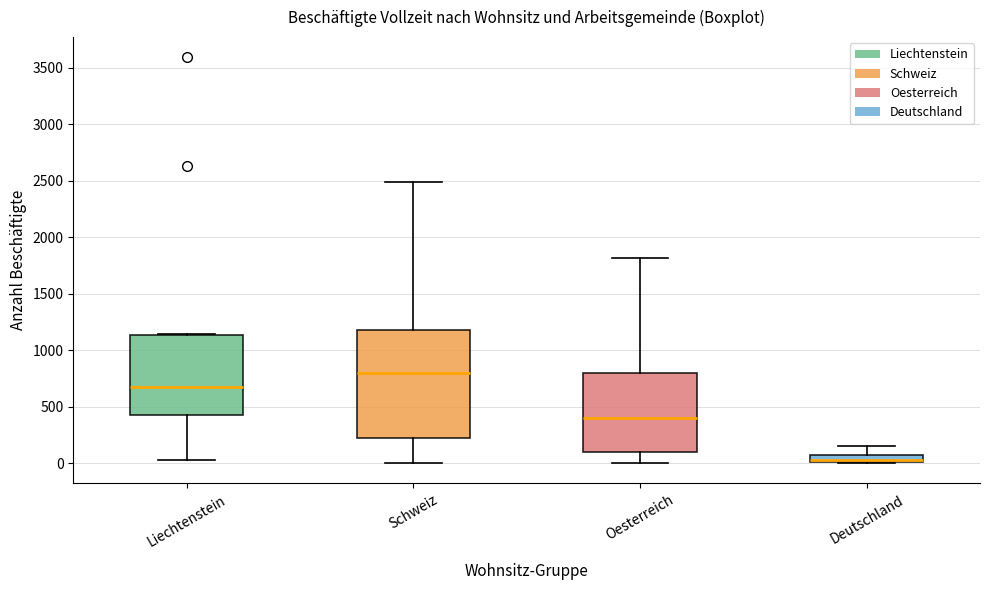

Which box's median line is the highest?

Schweiz